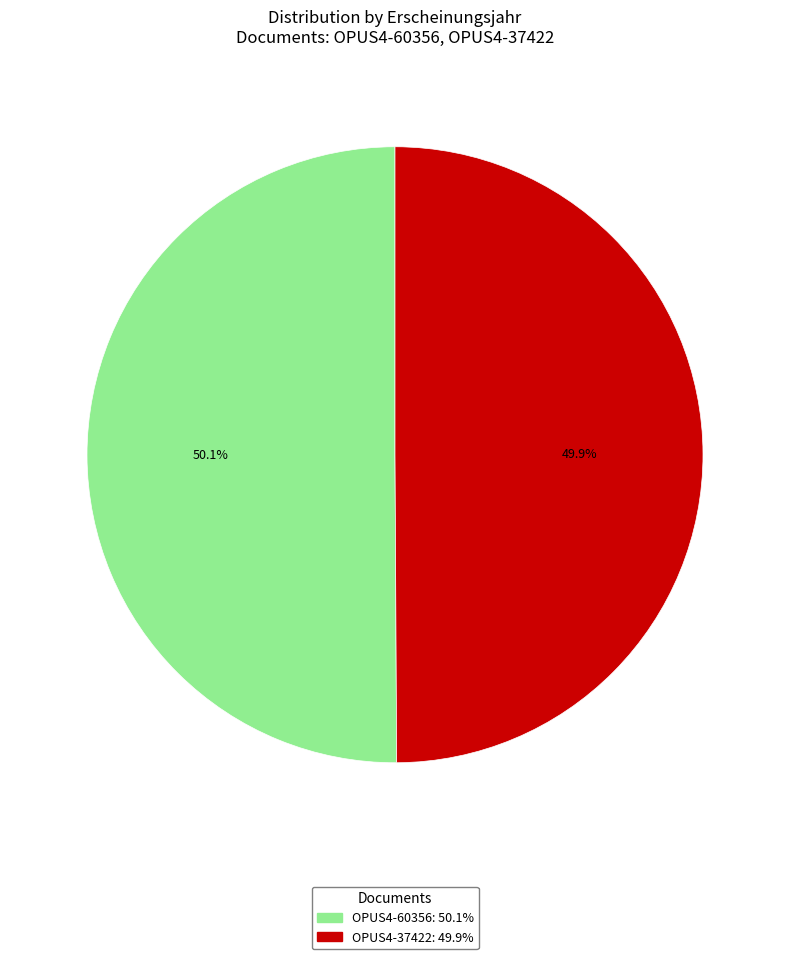

What is the ratio of the value at OPUS4-37422 to the value at OPUS4-60356?

1.0